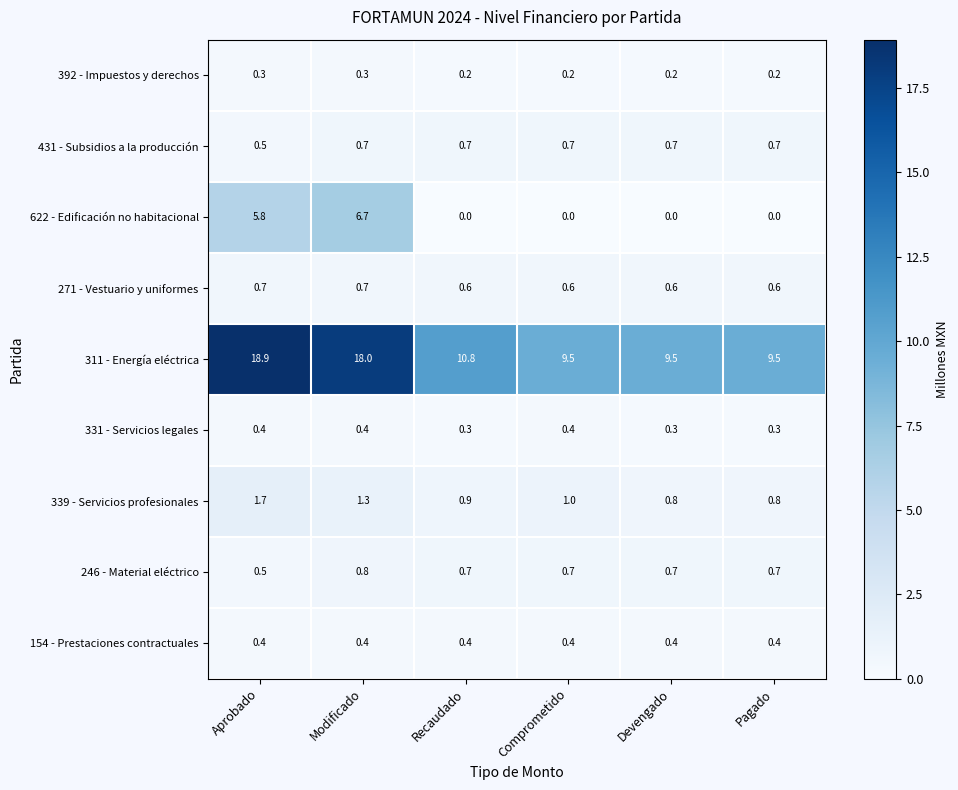

Which series has the largest total across all categories?

311 - Energía eléctrica